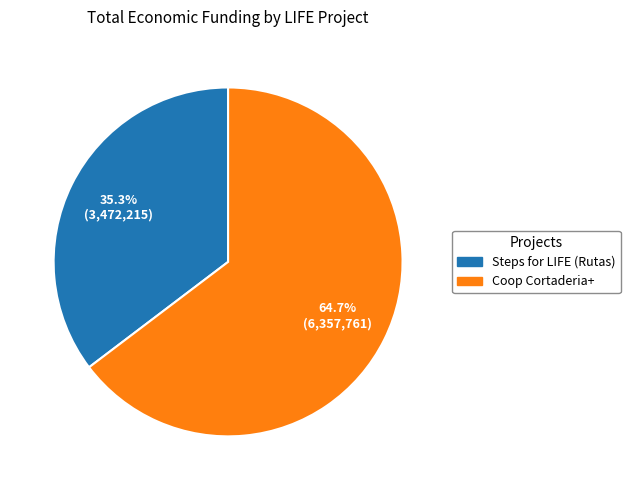

Count the number of slices in the pie.

2